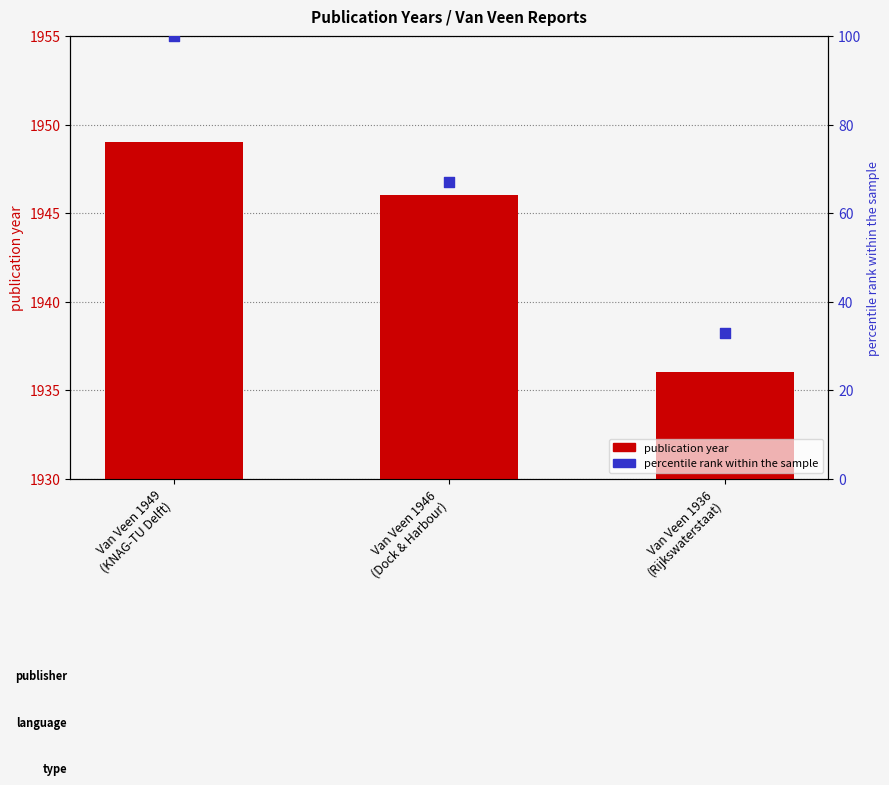

Which series contains the highest Y value?

publication year